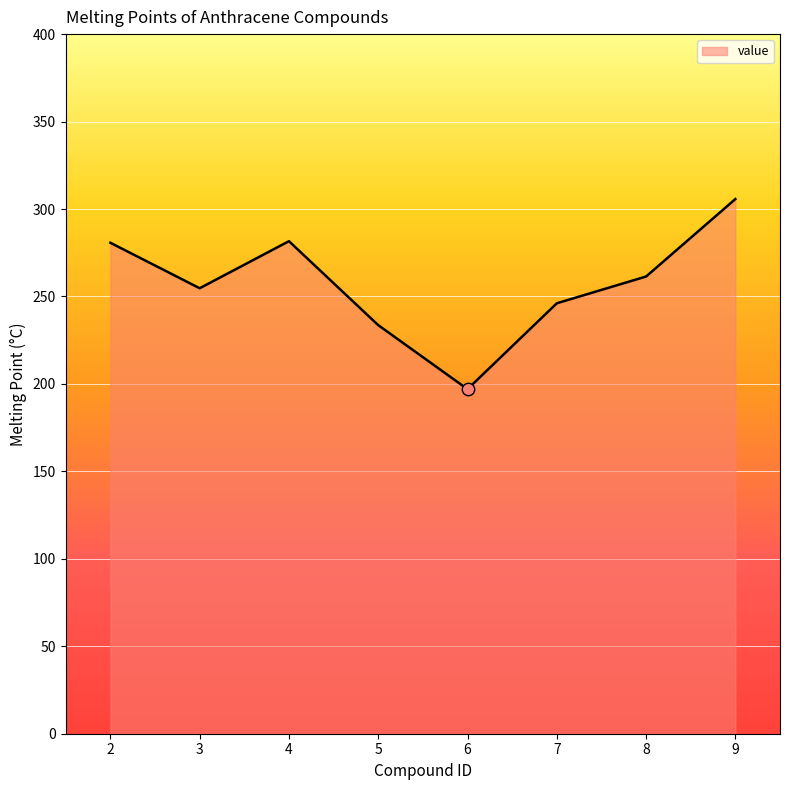

Which has a higher value, 3 or 7?

3